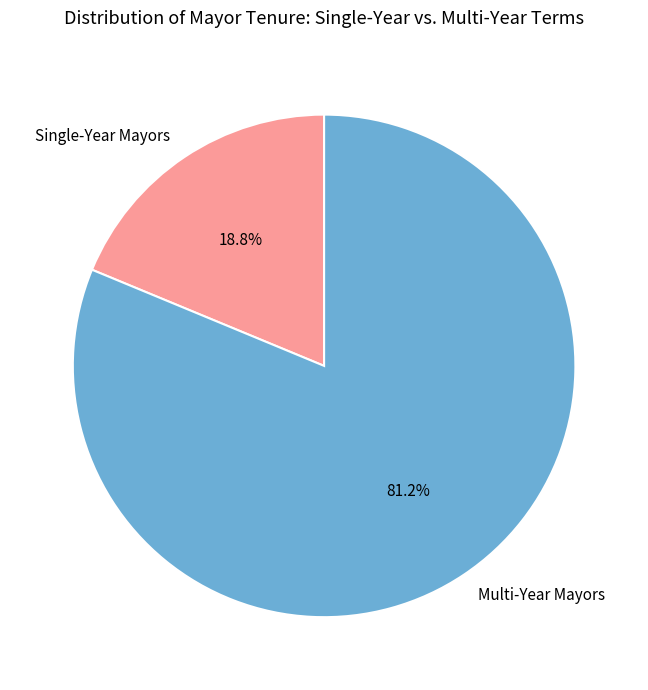

Which slice represents more than half of the pie?

Multi-Year Mayors